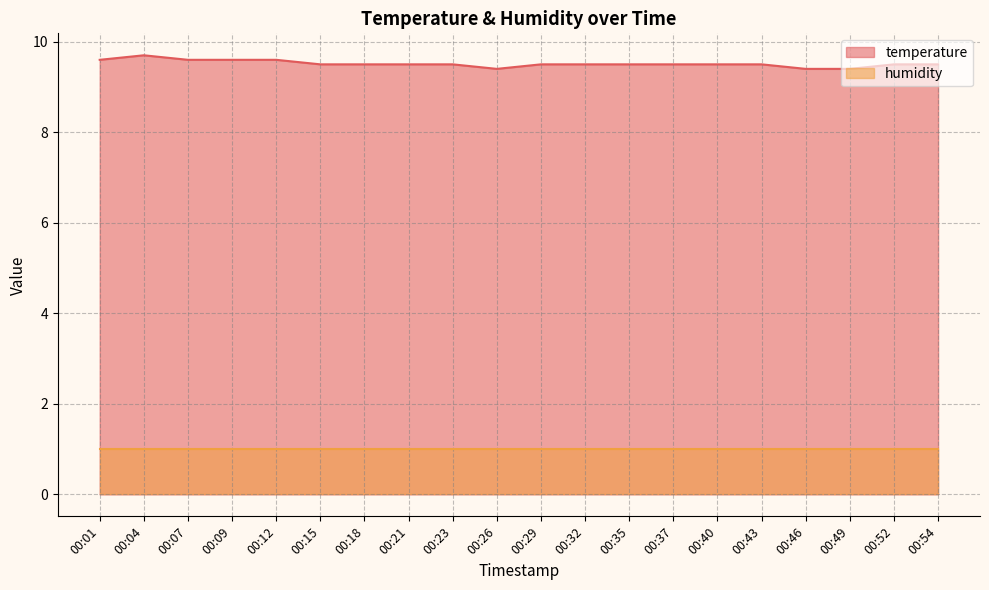

At which category does the chart reach its minimum across all series?

00:26